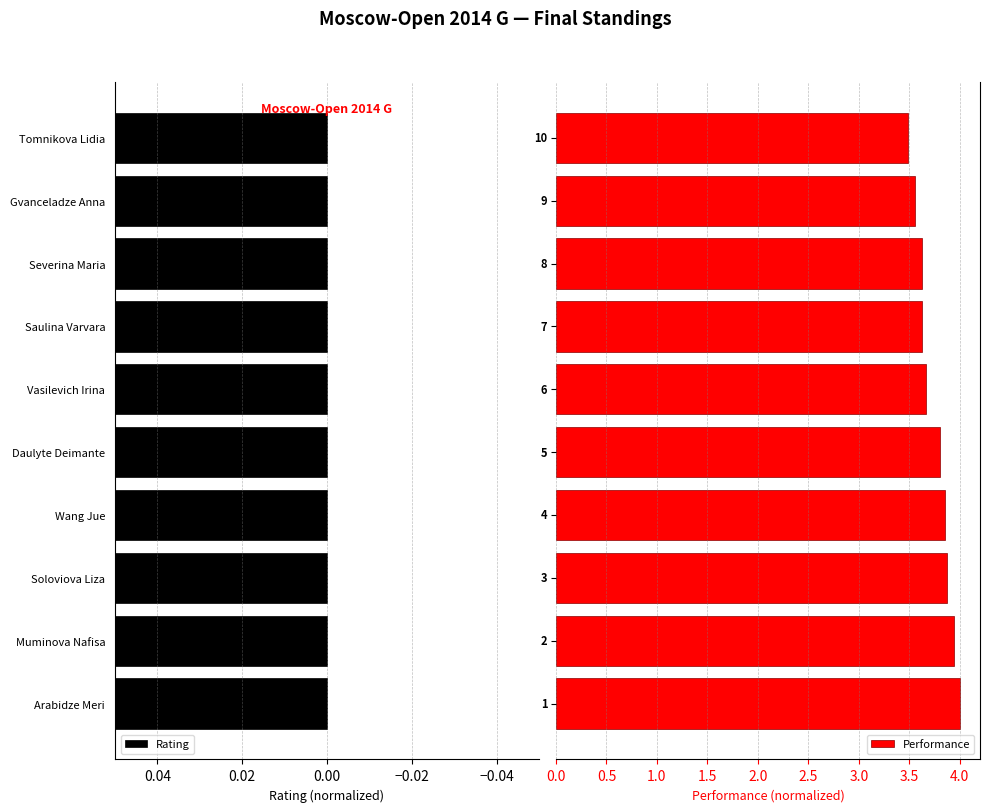

What is the value of the Rating bar at the 1st from the left?

4.0